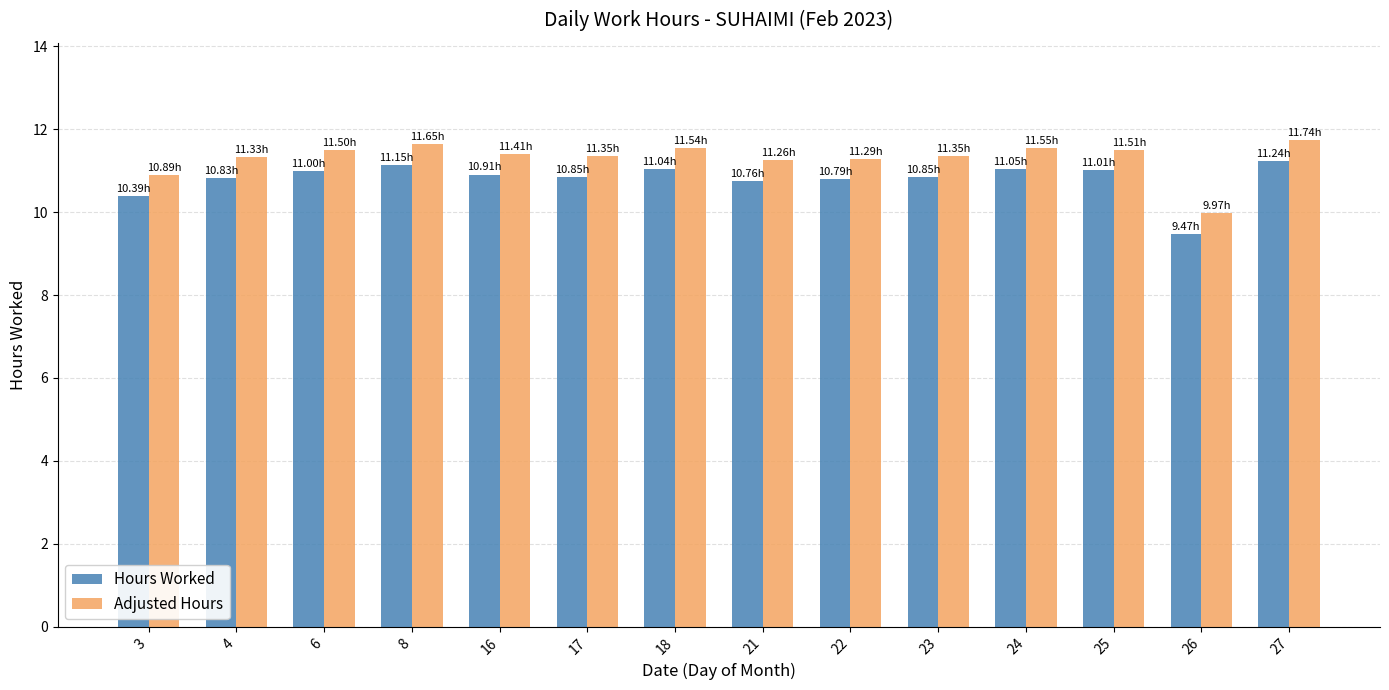

Is the value of Adjusted Hours at 25 greater than the value of Hours Worked at 25?

Yes